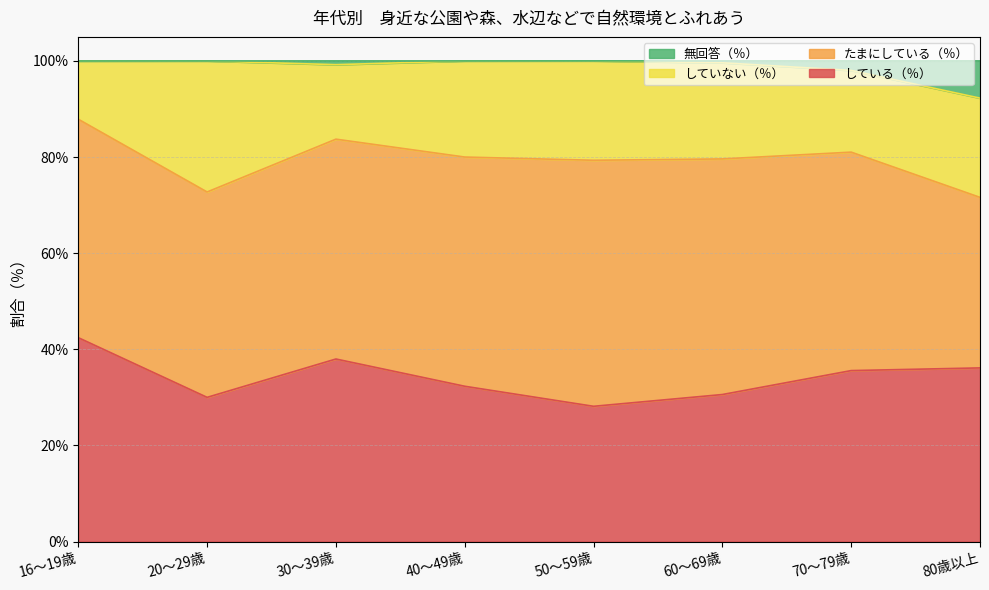

What position from the left is 16～19歳?

1